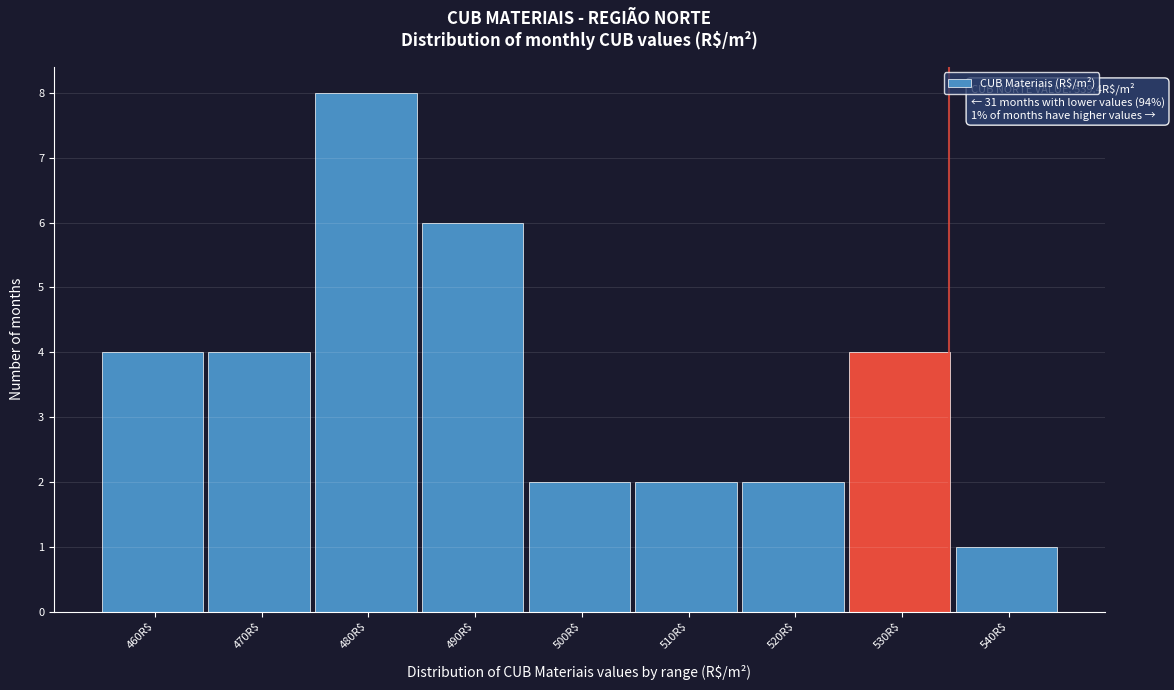

Reading left to right, list all the values displayed in this chart.

4	4	8	6	2	2	2	4	1